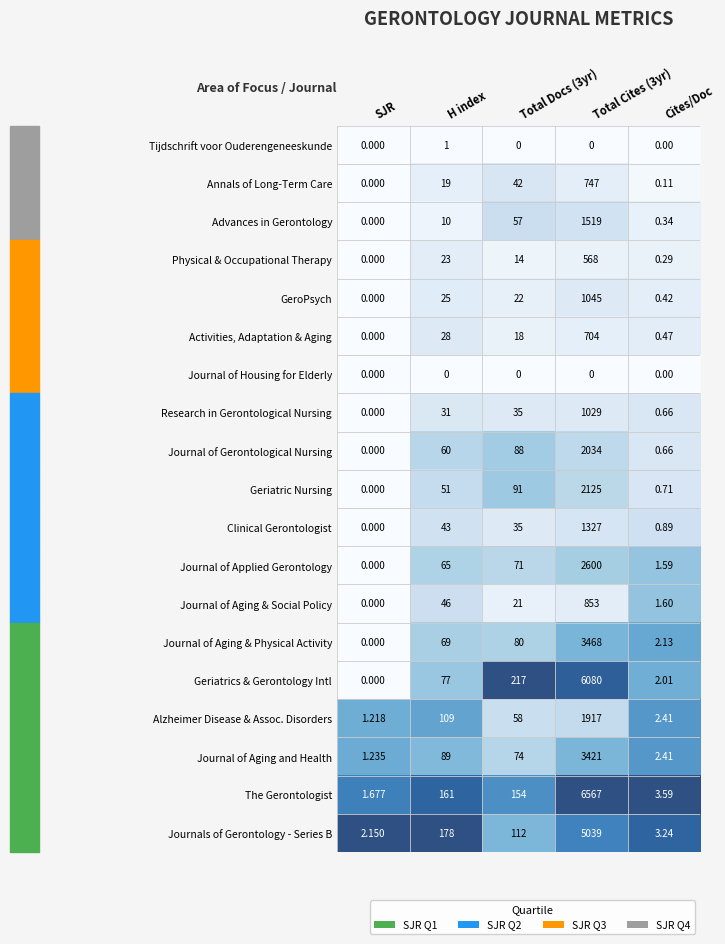

At which label is Journal of Aging and Health closest to 1711?

H index